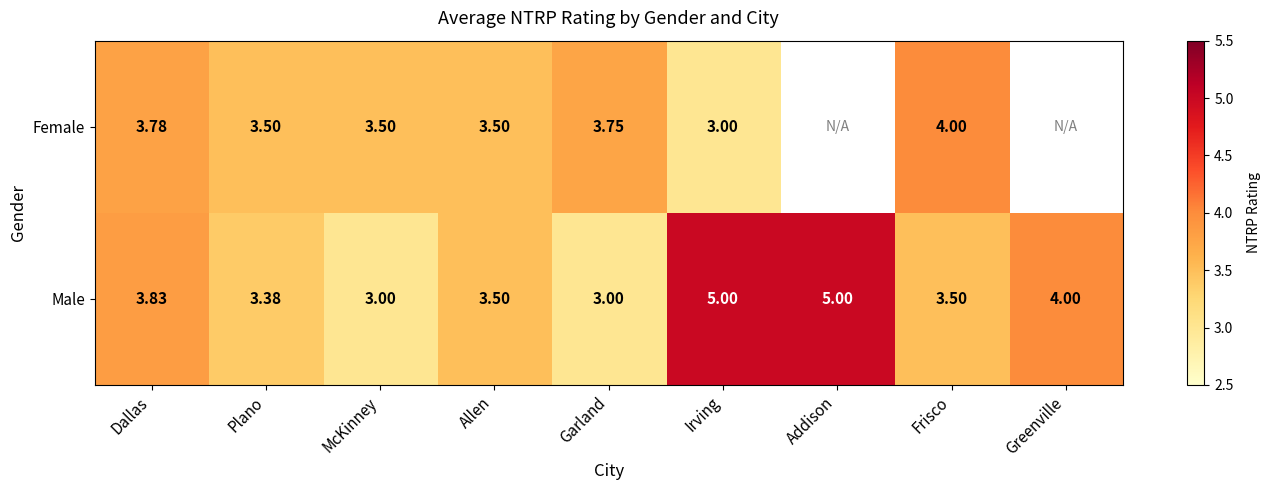

At Frisco, list the series in order from smallest to largest.

Male, Female